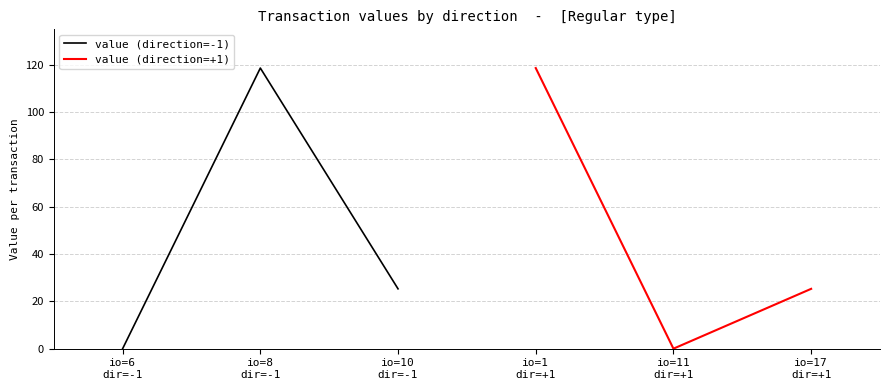

Reading right to left, transcribe all the data shown in this chart.

value (direction=-1): 25.3	118.6	0.0
value (direction=+1): 25.3	0.0	118.6